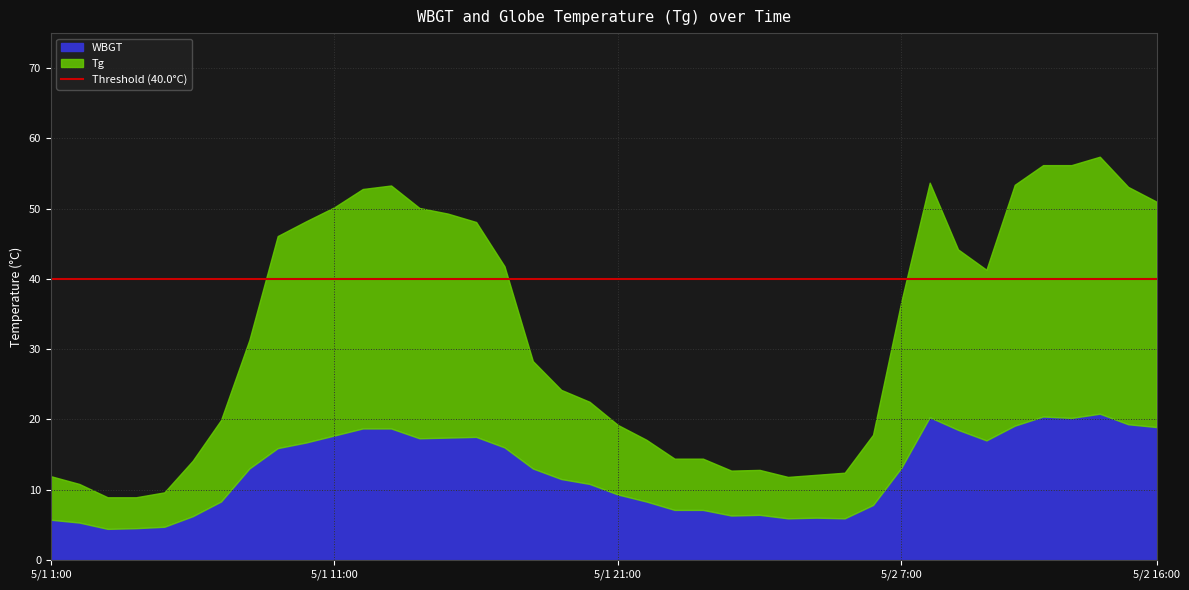

What is the maximum value for WBGT?

20.8